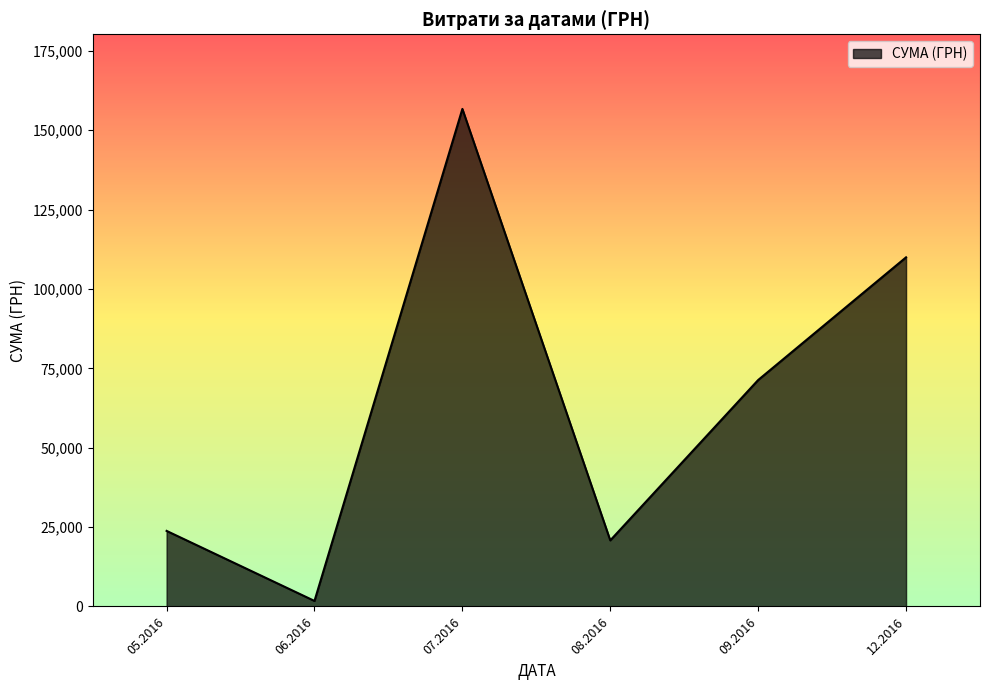

How many lines are shown in the chart?

1